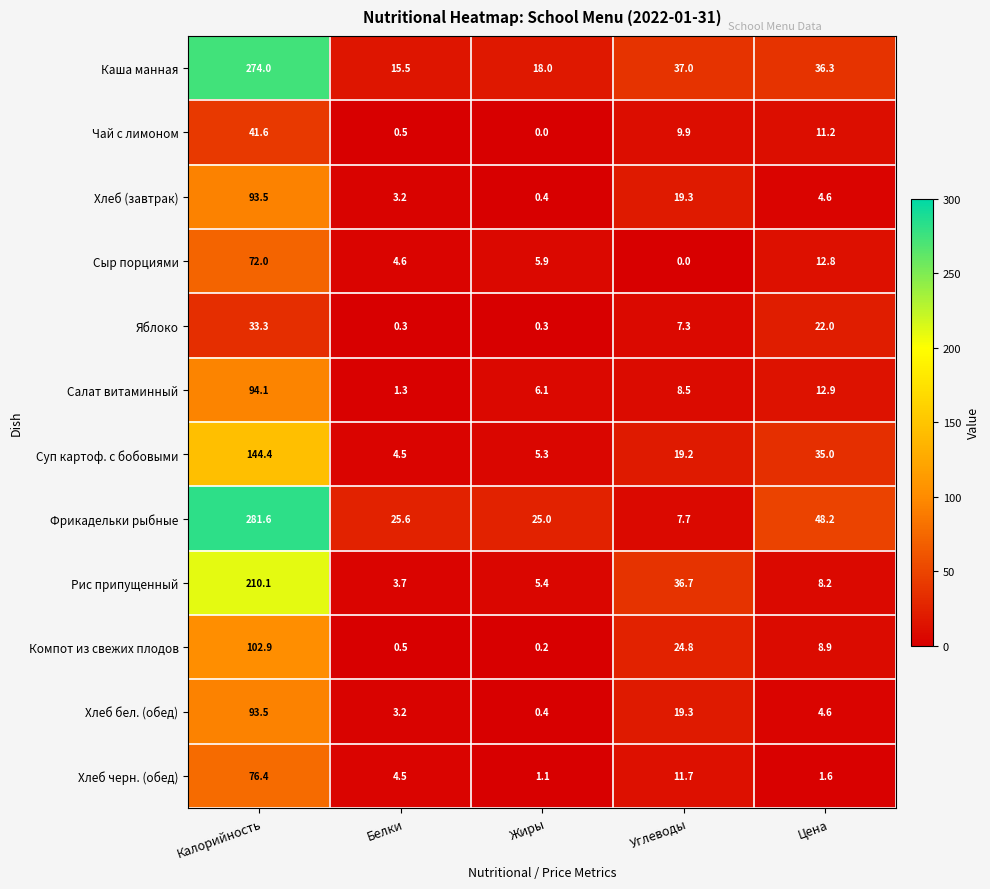

Rank the categories by Чай с лимоном value from highest to lowest.

Калорийность, Цена, Углеводы, Белки, Жиры